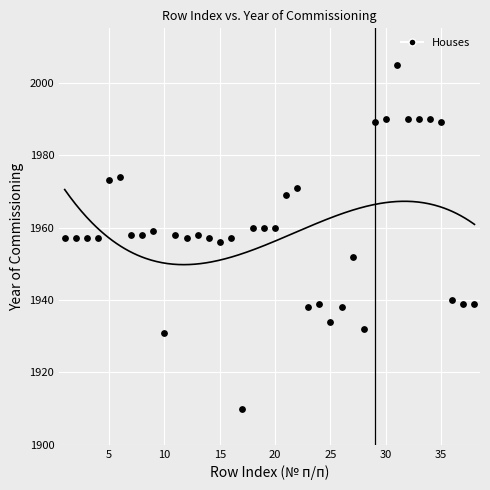

What is the range of X values (max minus min)?

37